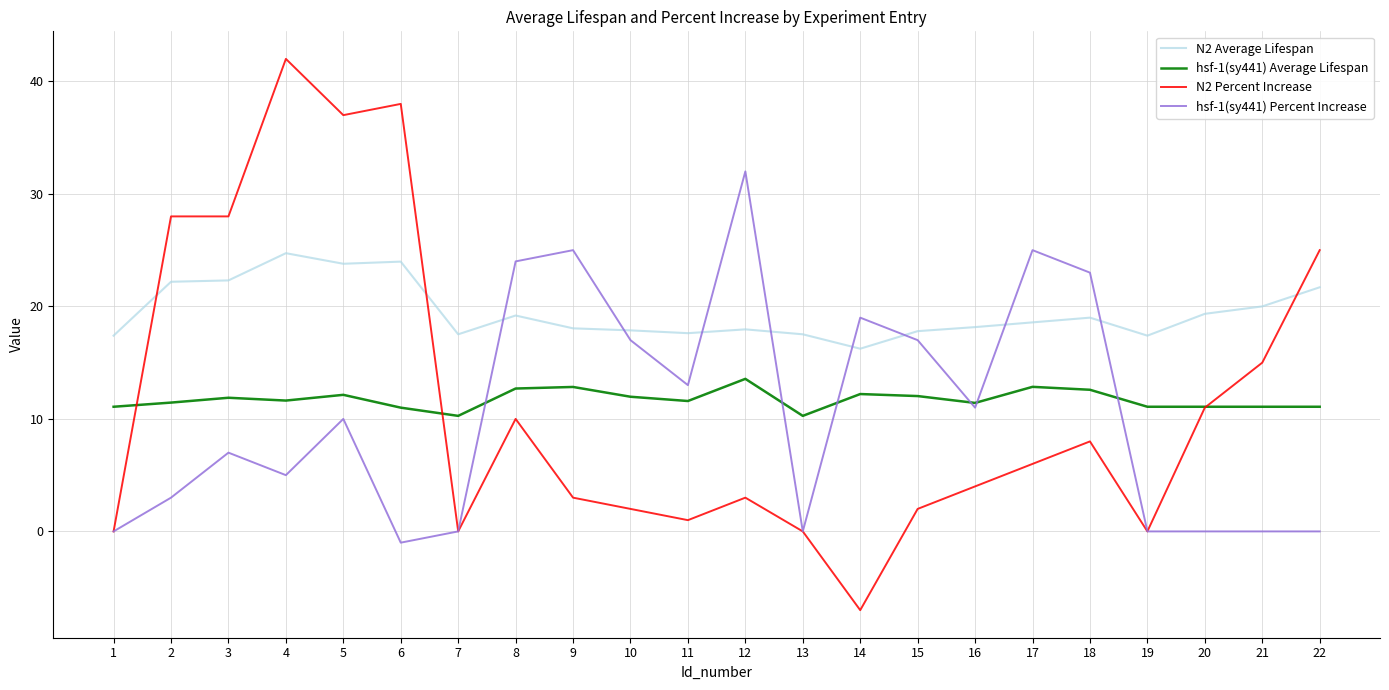

Which series has the largest total across all categories?

N2 Average Lifespan